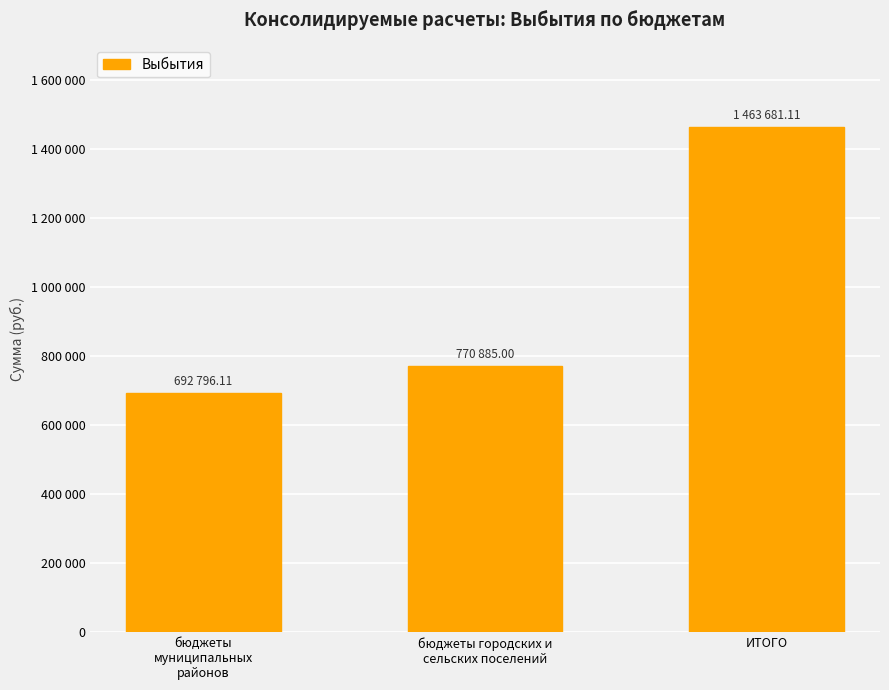

What is the ratio of the value at ИТОГО to the value at бюджеты городских и
сельских поселений?

1.9